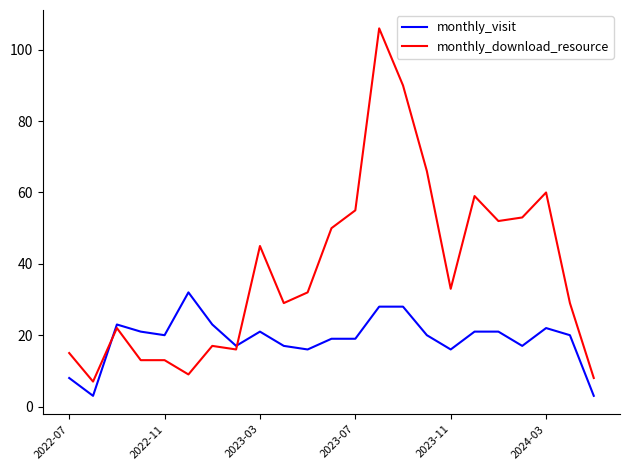

Which series has the largest total across all categories?

monthly_download_resource